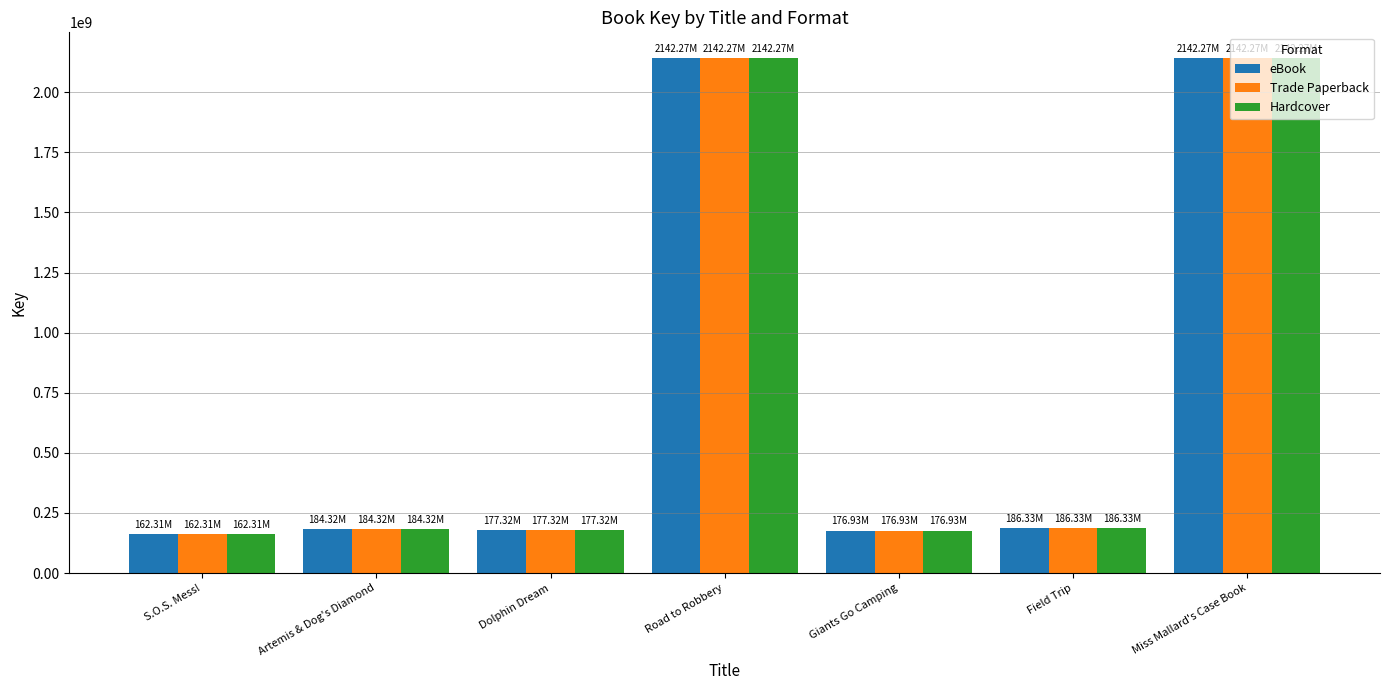

What is the total value across all series at Miss Mallard's Case Book?

6426818985